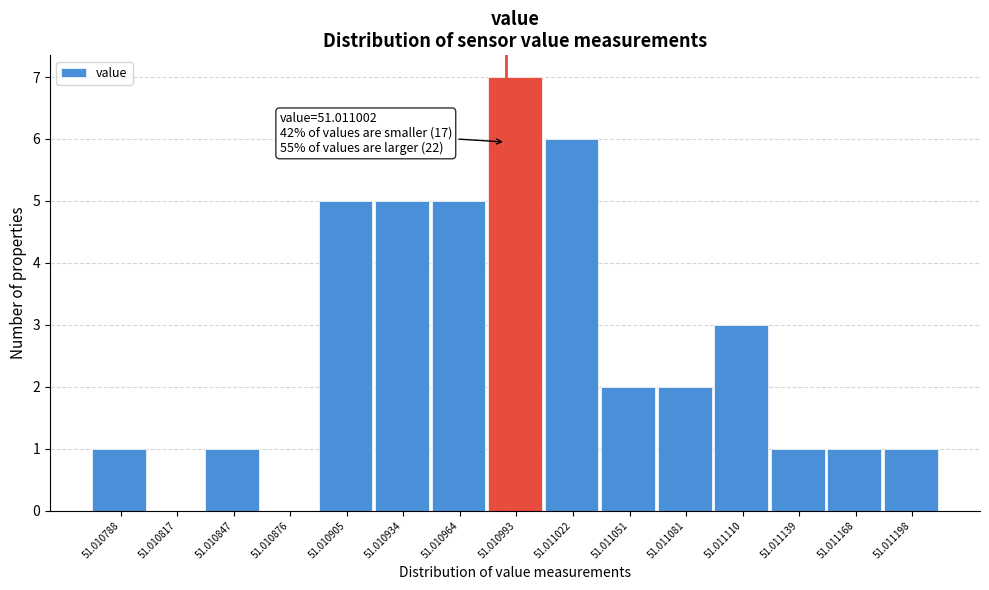

Reading left to right, extract all data points from this chart.

51.010788=1	51.010817=0	51.010847=1	51.010876=0	51.010905=5	51.010934=5	51.010964=5	51.010993=7	51.011022=6	51.011051=2	51.011081=2	51.011110=3	51.011139=1	51.011168=1	51.011198=1